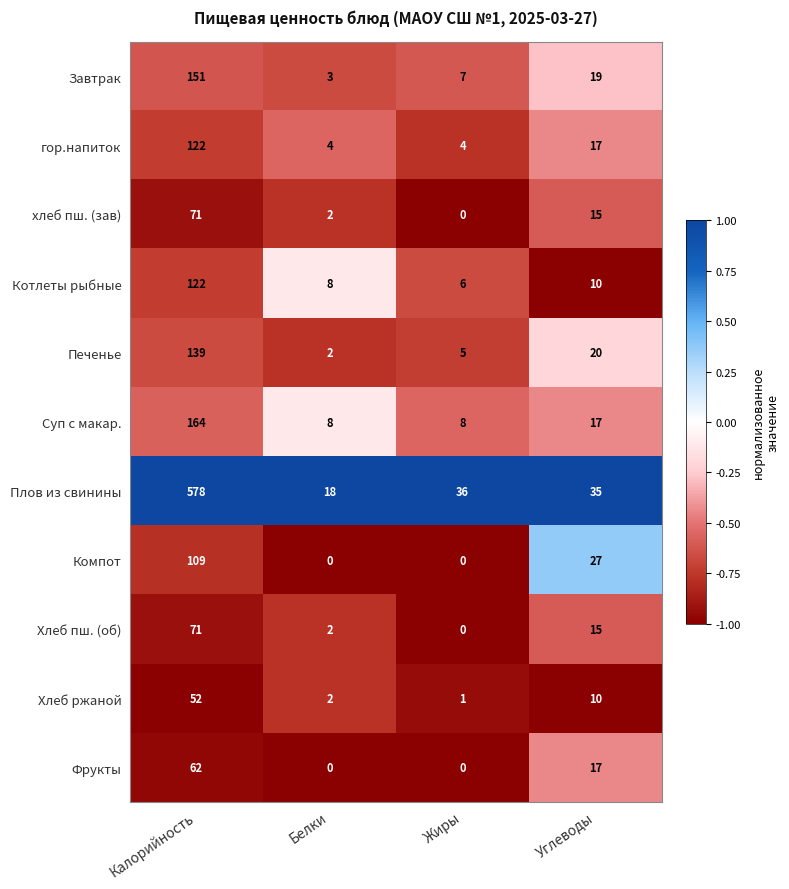

What is the maximum value for Хлеб ржаной?

52